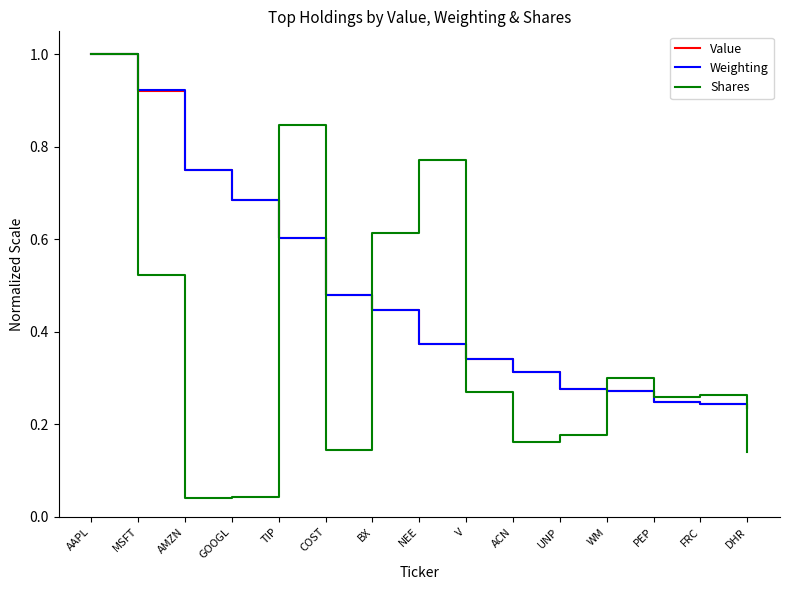

What is the difference between the maximum and second lowest values in the Shares series?

1.0